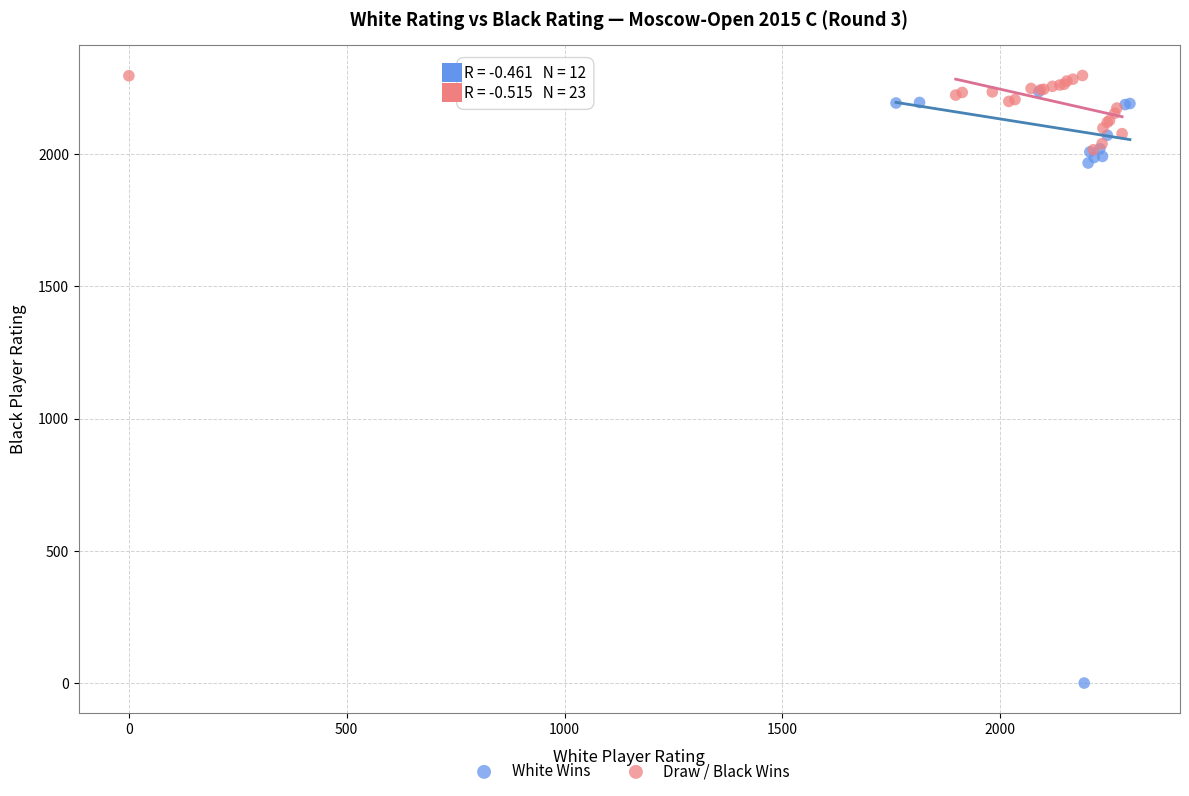

Which series has the largest Y range (max minus min)?

White Wins